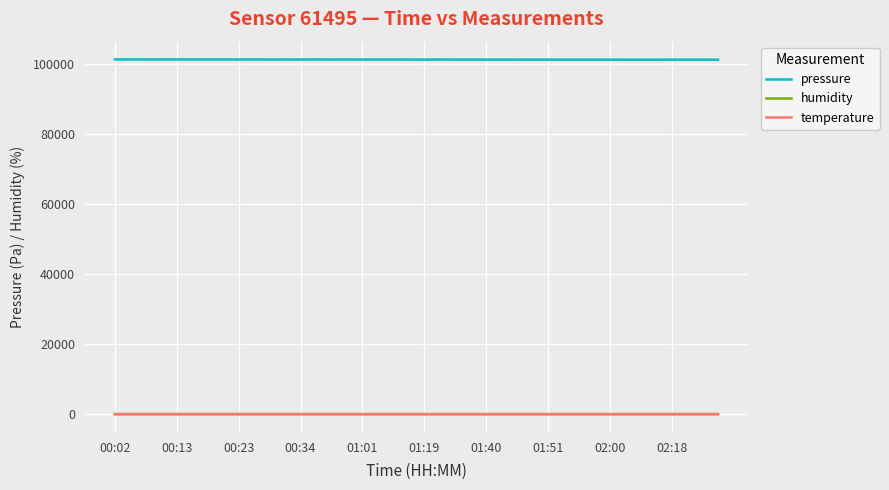

How many distinct data groups are displayed?

3